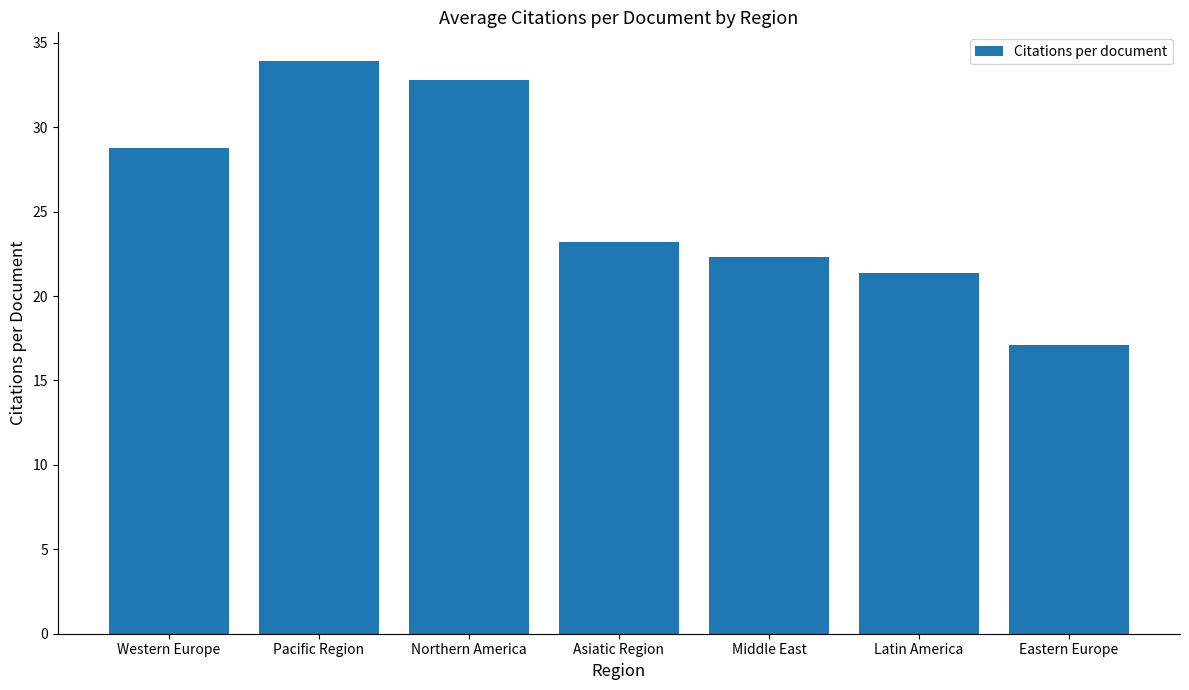

Rank the categories by value from lowest to highest.

Eastern Europe, Latin America, Middle East, Asiatic Region, Western Europe, Northern America, Pacific Region